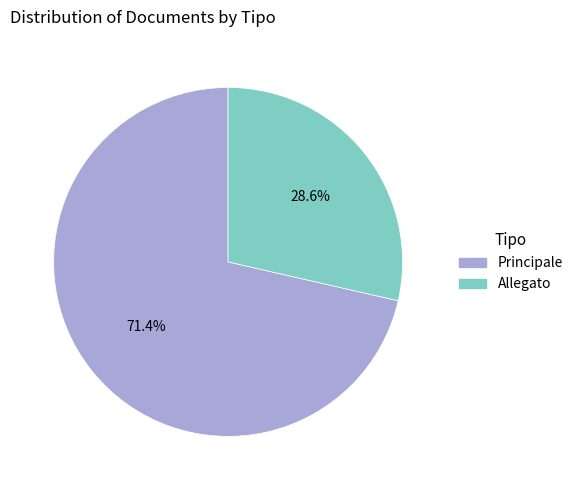

Combined, what portion of the pie is Allegato and Principale?

100.0%